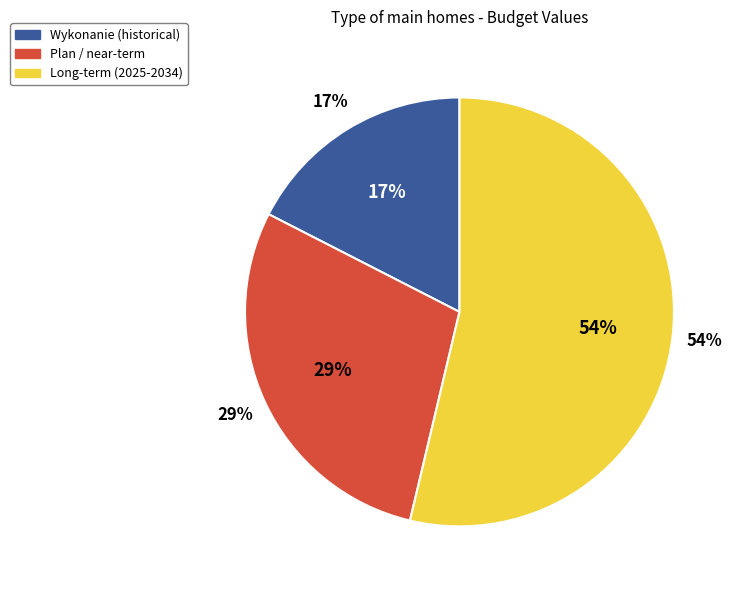

Is Plan 3 kw. 2022 the majority of the pie?

No